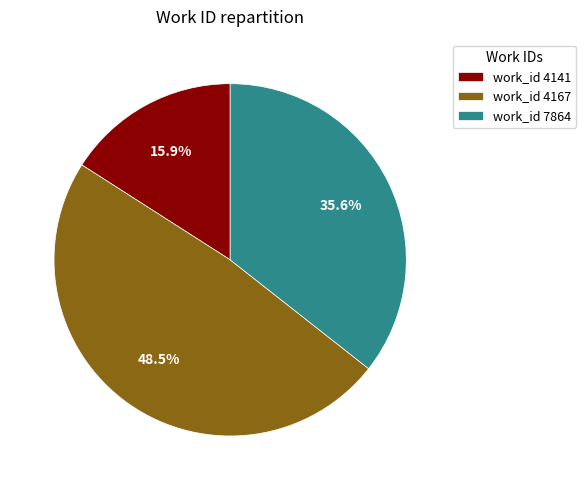

How many slices are in this pie chart?

3